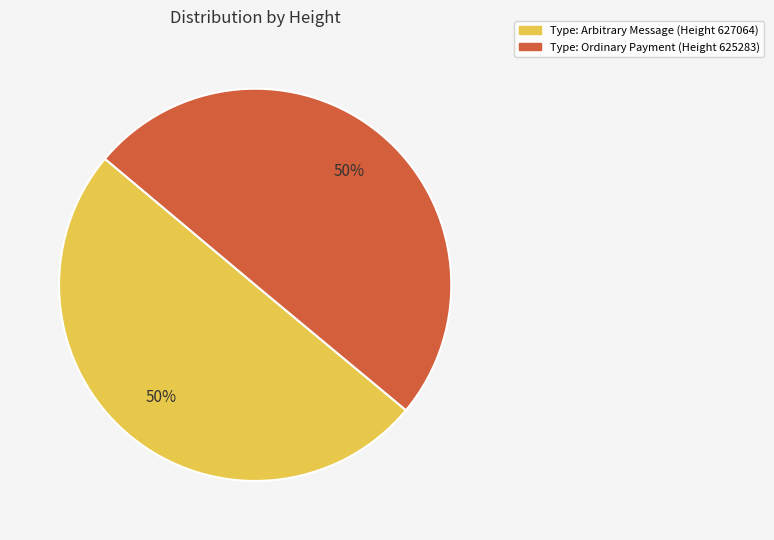

To the nearest percent, what is the average slice percentage?

50%